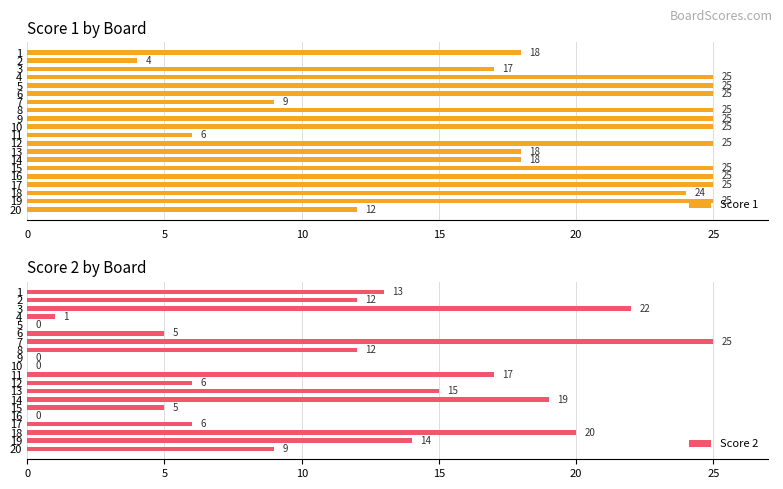

How many values in the Score 2 series are below 12?

10